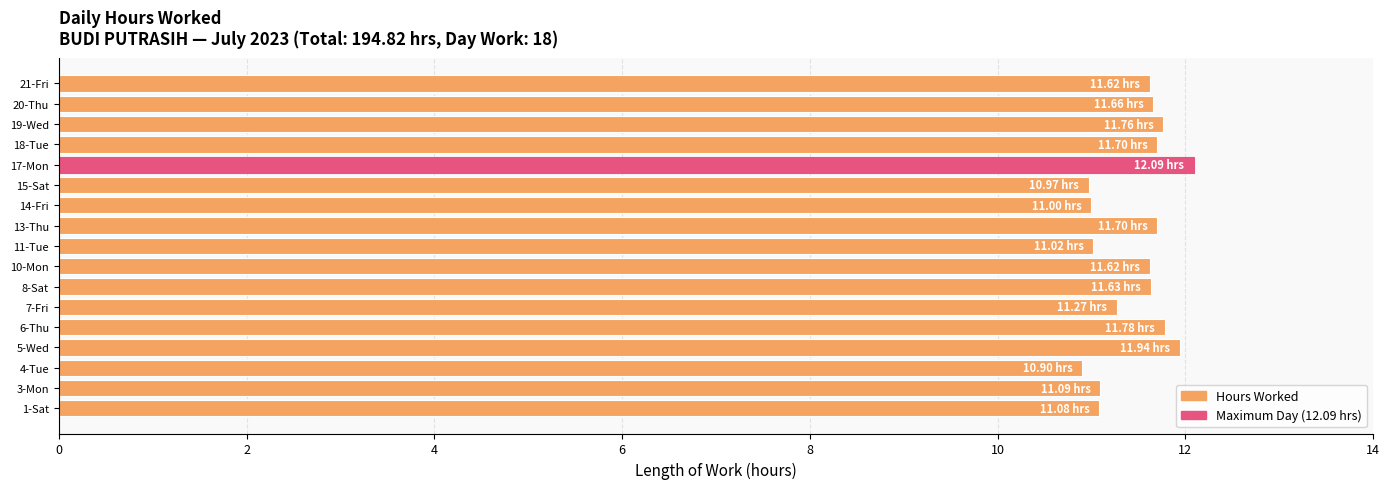

Which category has the highest value across all series?

17-Mon